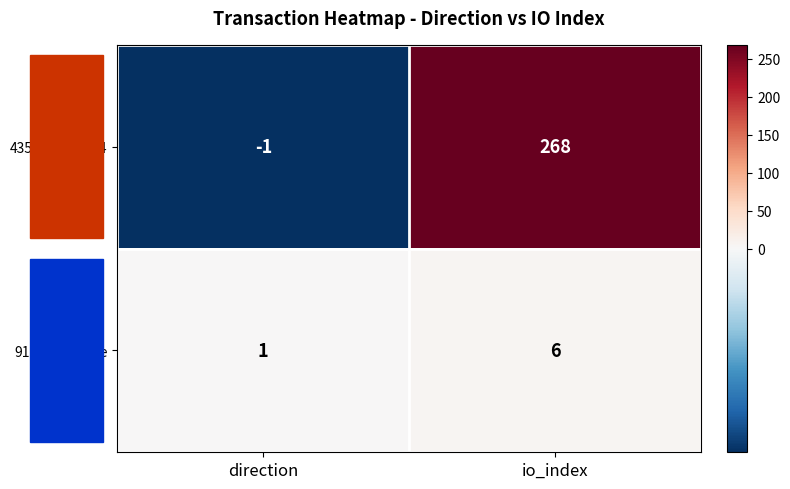

Where is 435a1610...de4 nearest to the value 133?

direction